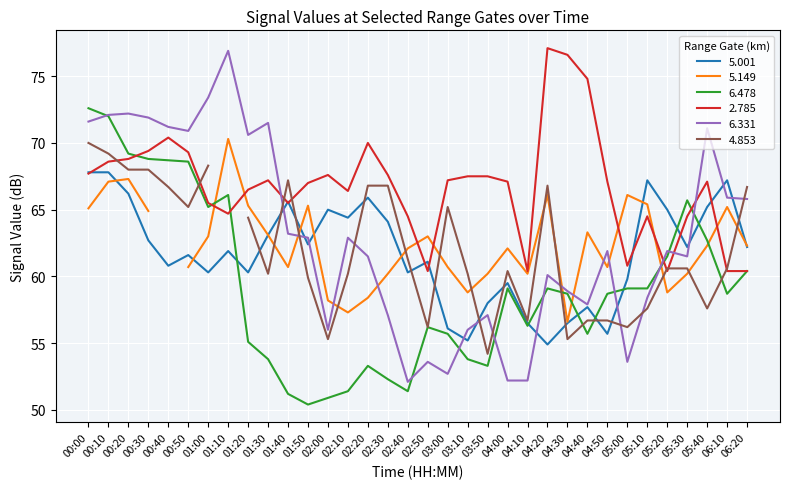

What is the sum of the 6.478 values at 06:10 and 01:00?

123.9